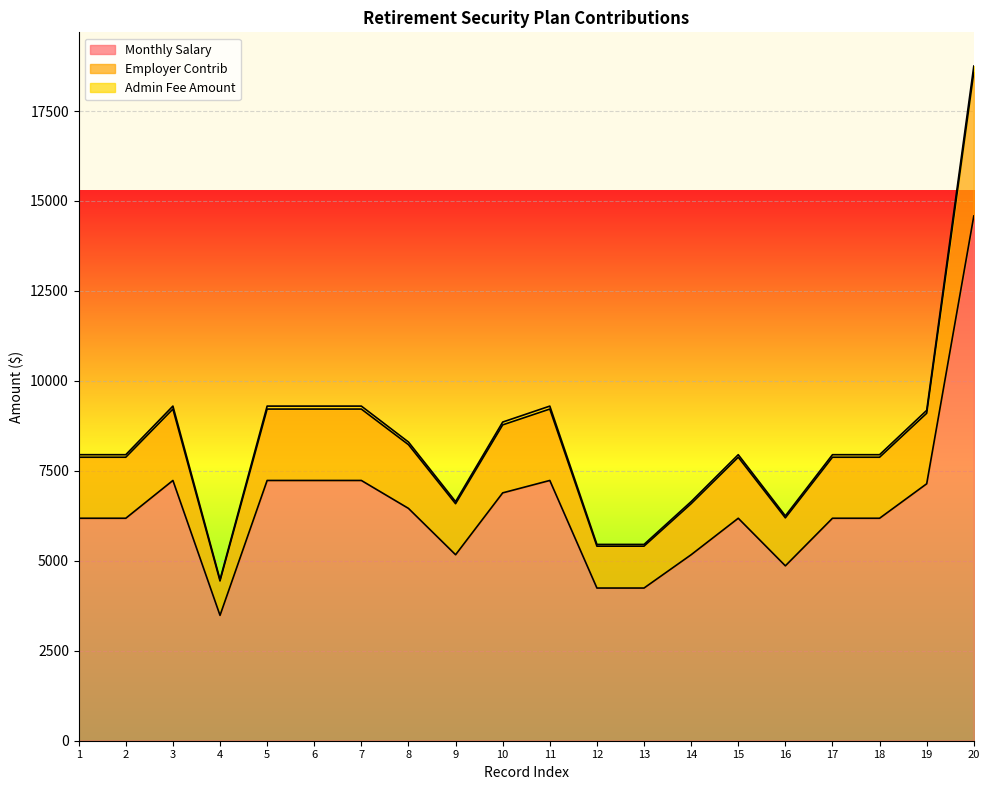

The value of Monthly Salary at 6 is 7233.2. True or false?

True